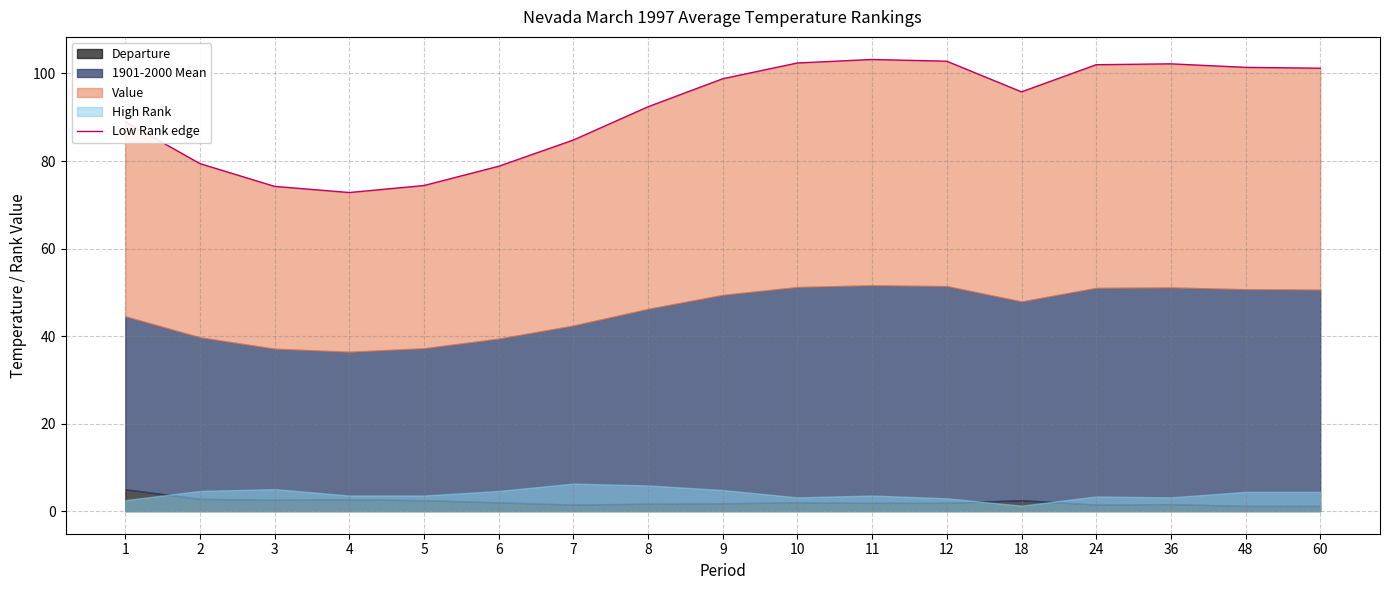

Reading right to left, what are all the values shown in this chart?

60=101.2	48=101.4	36=102.2	24=102.0	18=95.8	12=102.8	11=103.2	10=102.4	9=98.8	8=92.4	7=84.8	6=78.8	5=74.4	4=72.8	3=74.2	2=79.4	1=89.0